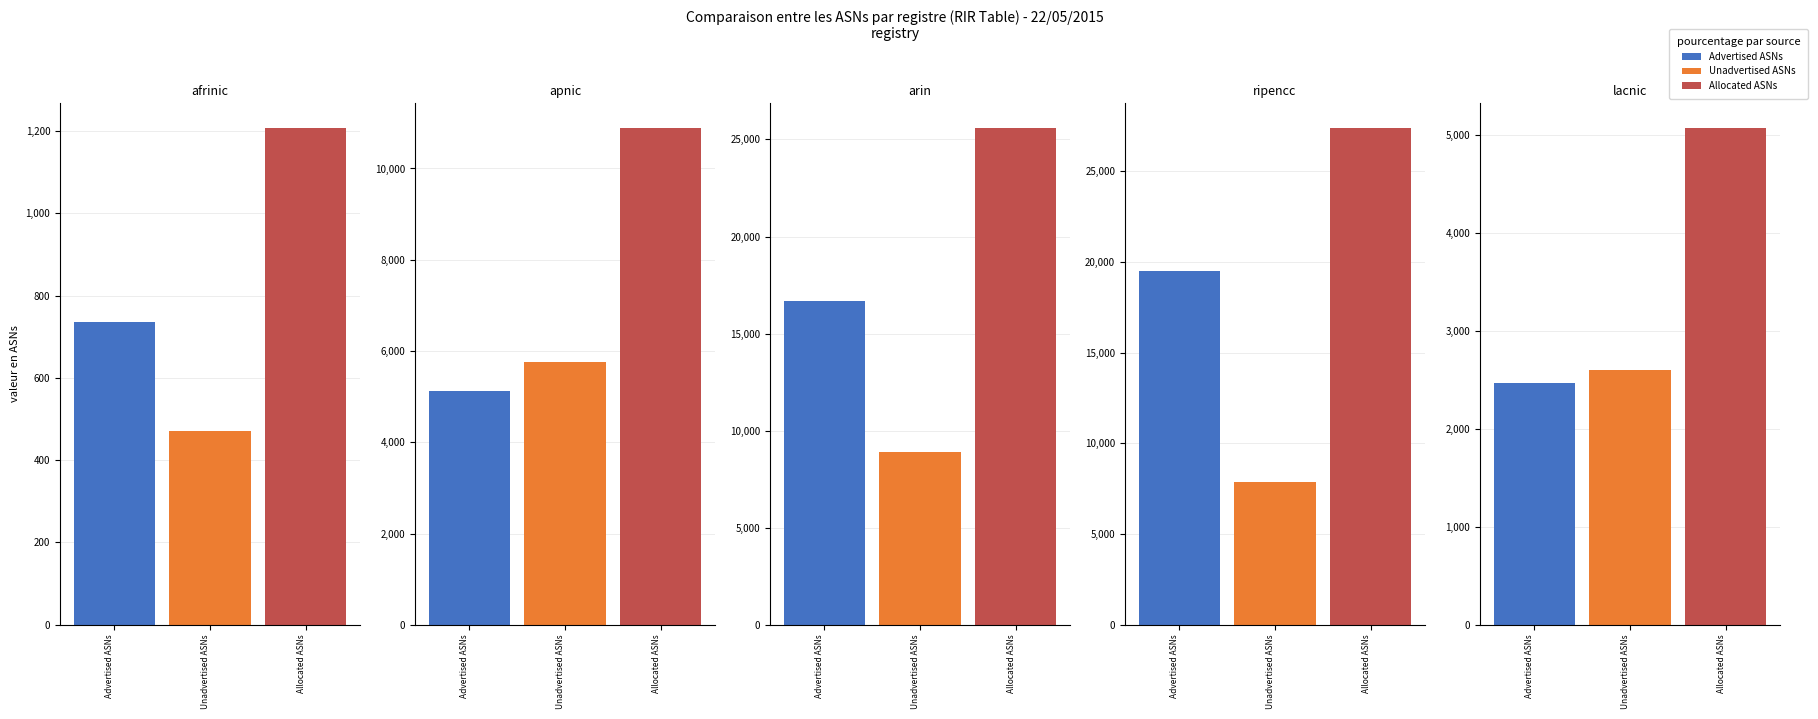

What is the spread (max minus min) of values at afrinic?

737